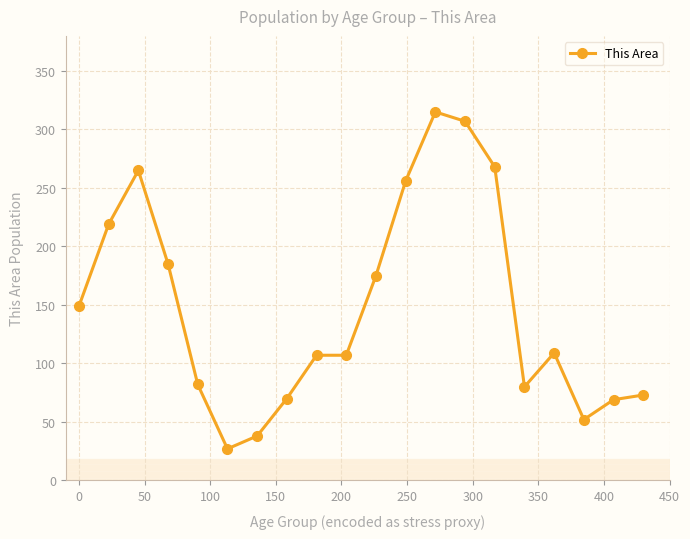

True or false: there are more than 2 points higher than both neighbors.

True